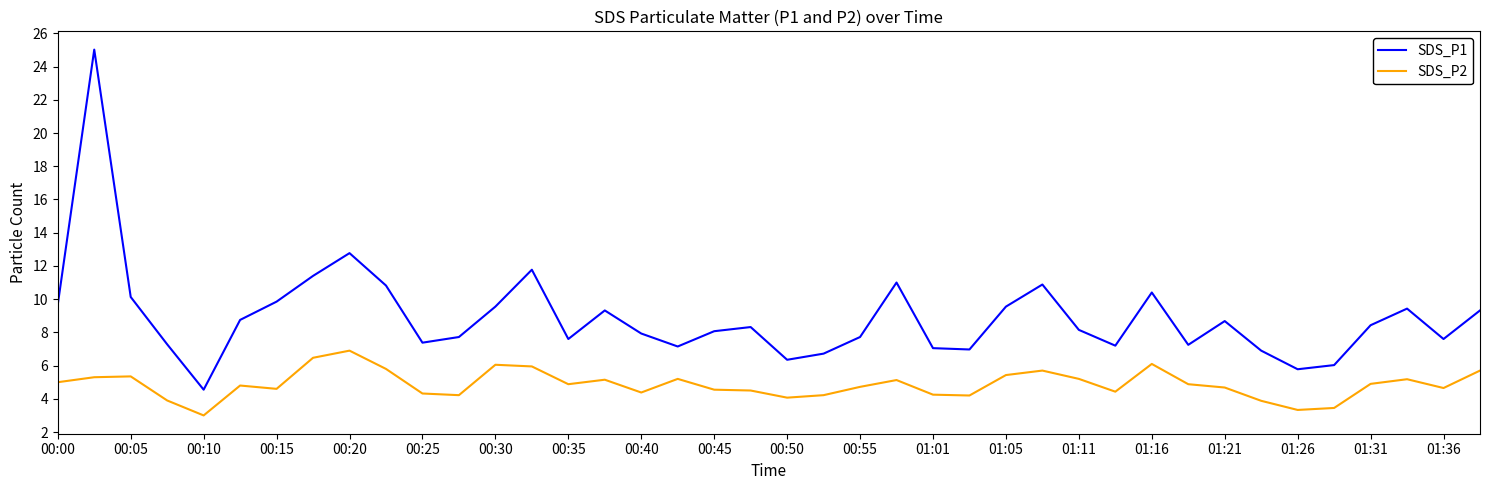

What are all the series names shown in the legend?

SDS_P1, SDS_P2